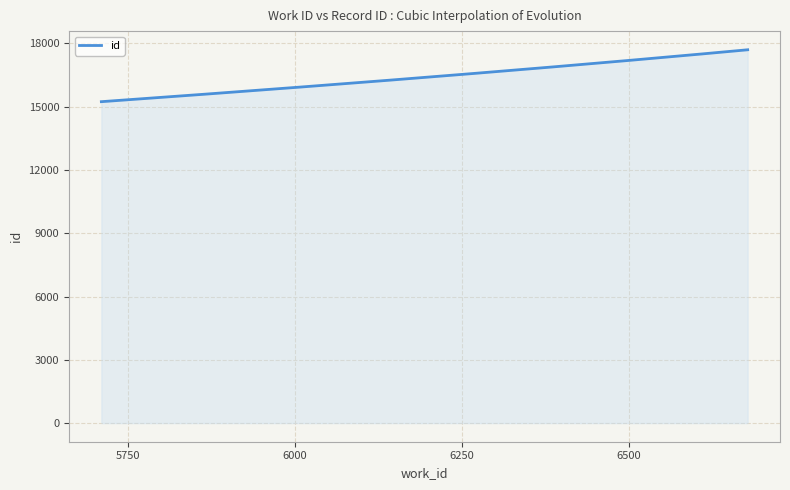

What is the greatest value displayed?

17702.1